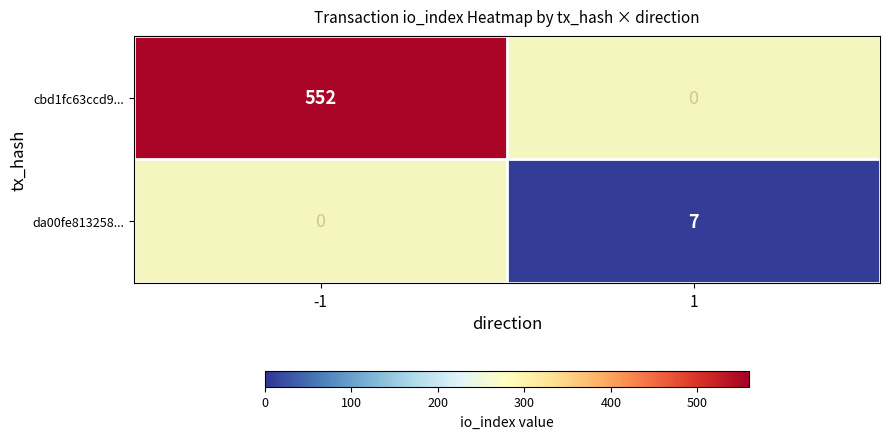

At which category does the chart reach its peak across all series?

-1